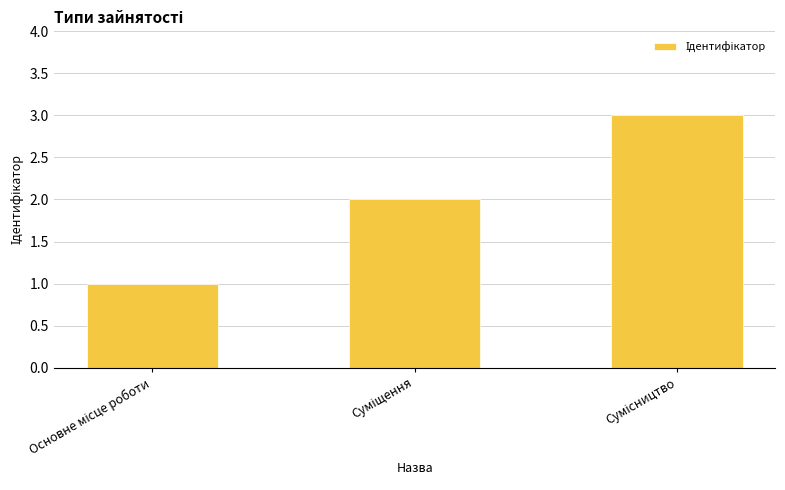

What is the greatest value displayed?

3